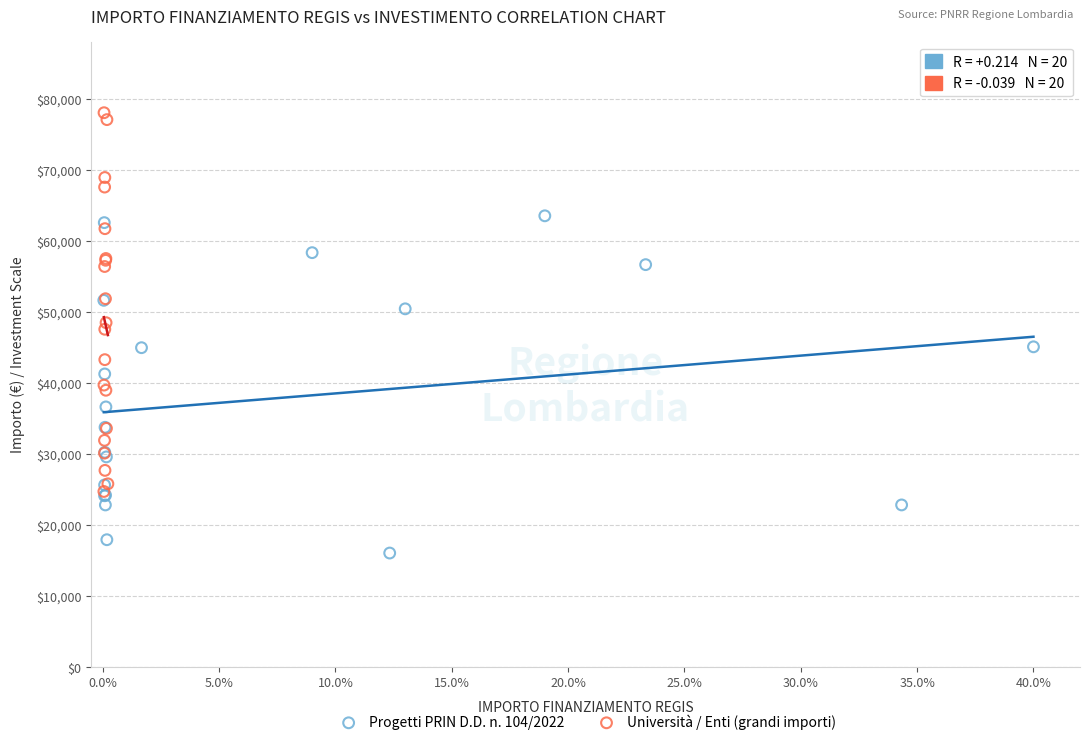

Which series has the largest Y range (max minus min)?

Università / Enti (grandi importi)